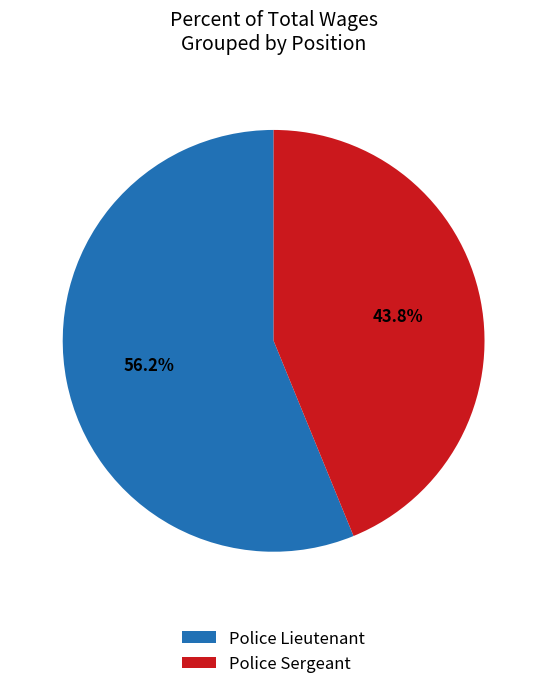

To the nearest percent, what percentage of the pie is Police Lieutenant?

56%